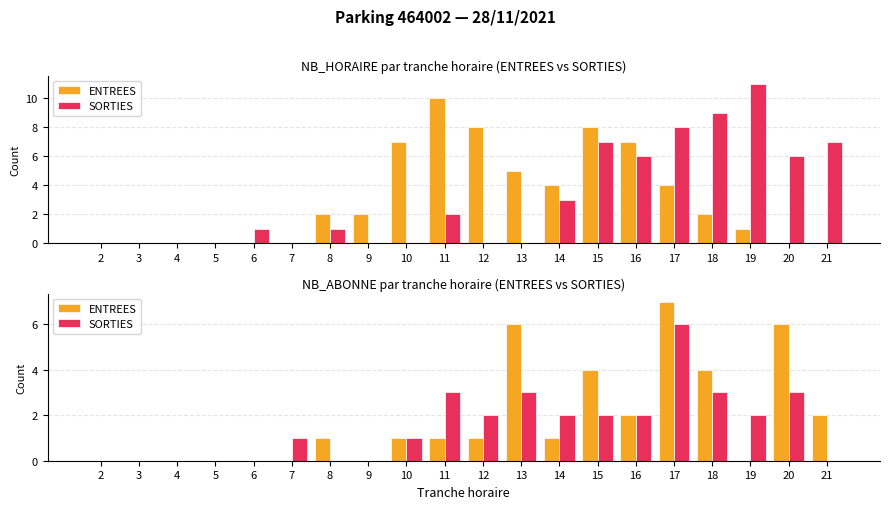

Count the ENTREES values in the range 0 to 4.

17